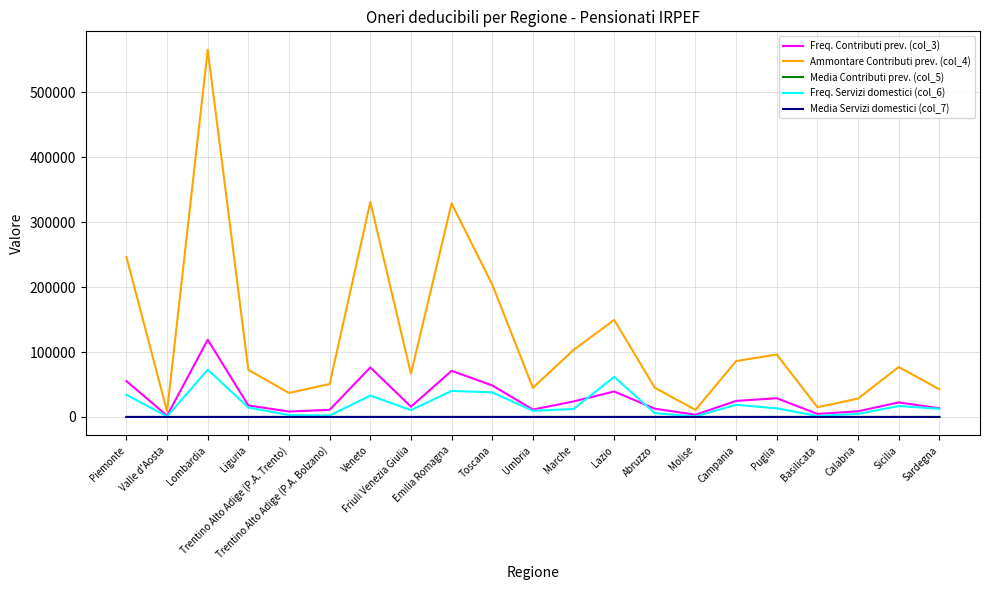

Between Valle d'Aosta and Trentino Alto Adige (P.A. Trento), which series saw the biggest shift?

Ammontare Contributi prev. (col_4)